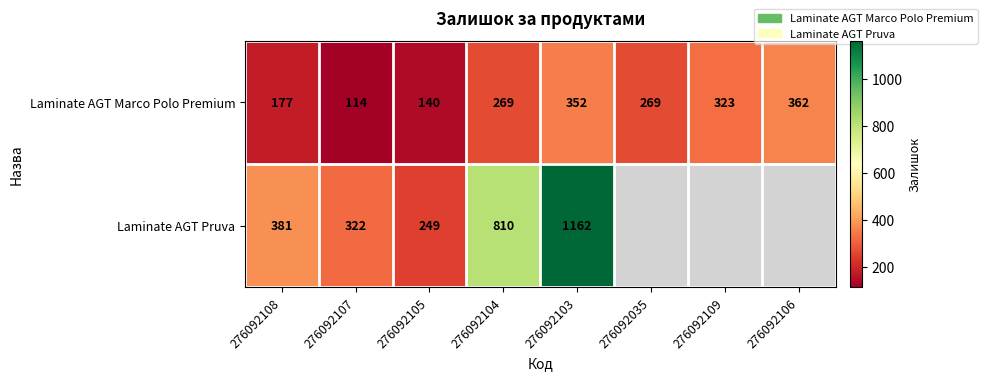

True or false: Laminate AGT Marco Polo Premium has a value of 435 at 276092109.

False